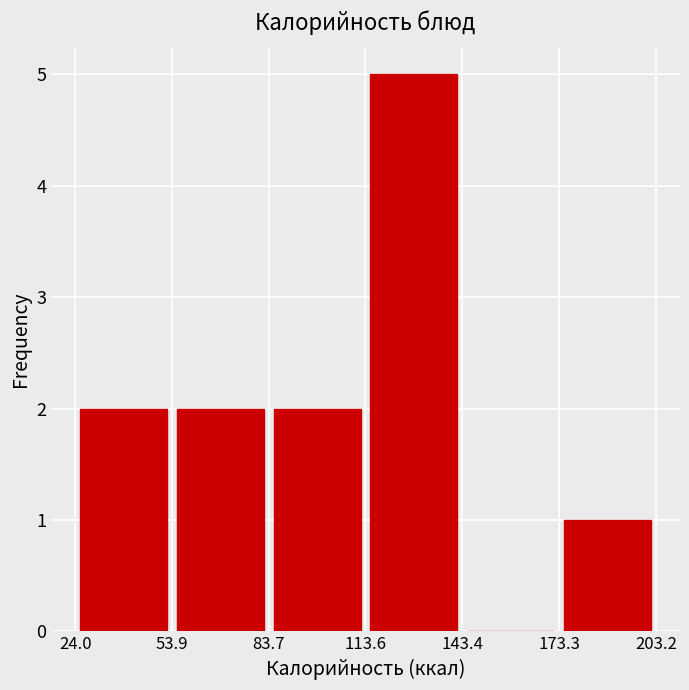

Reading left to right, transcribe this chart: for each bar, give the range it covers on the x-axis and its height. The values are not printed on the chart, so give them approximately, as read against the axis.

24.0 to 53.9: 2
53.9 to 83.7: 2
83.7 to 113.6: 2
113.6 to 143.4: 5
143.4 to 173.3: 0
173.3 to 203.2: 1